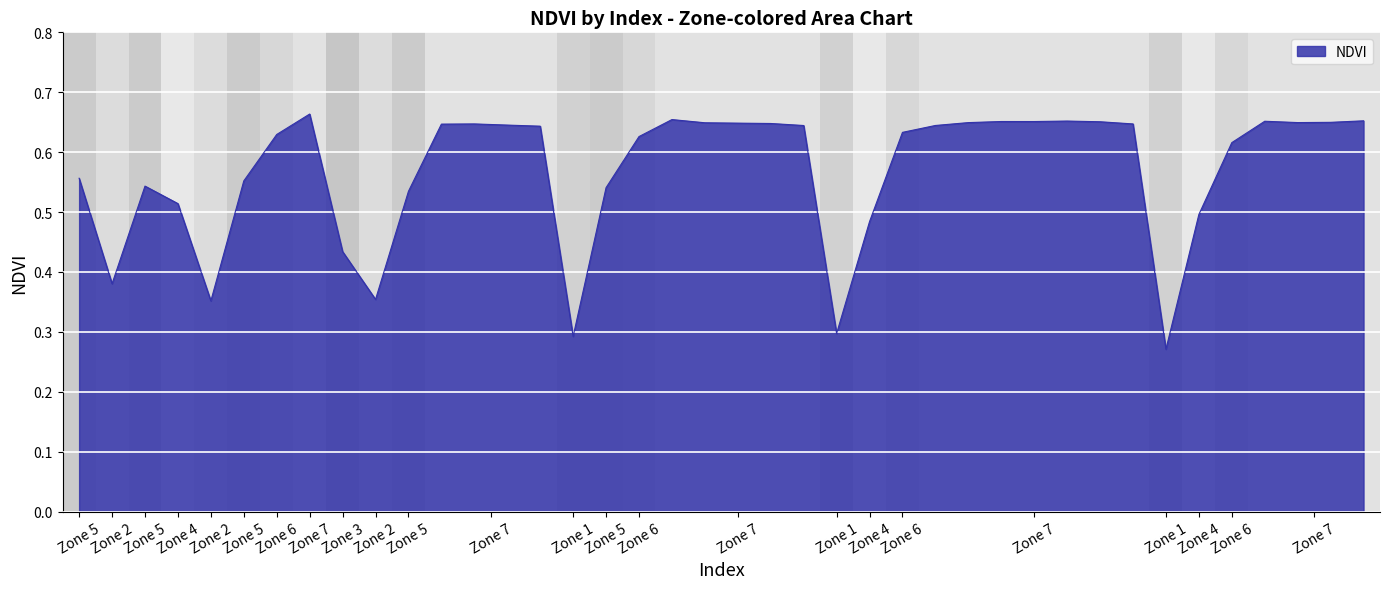

Is this an area chart (filled region under the line)?

Yes